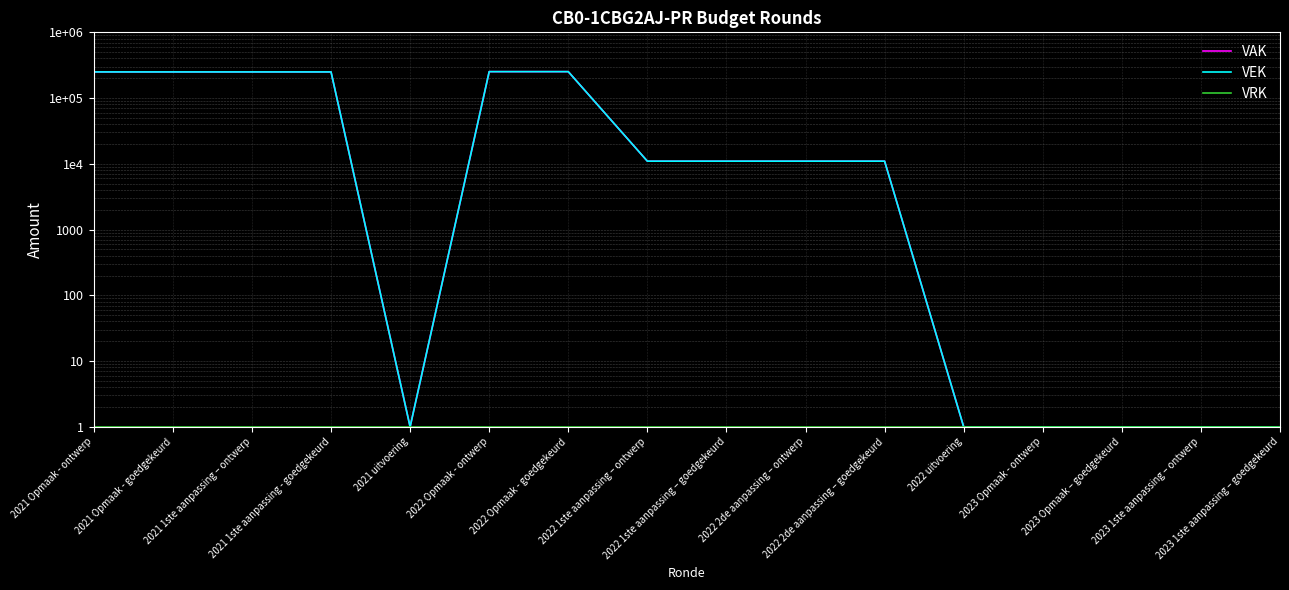

True or false: VRK and VAK intersect in this chart.

False